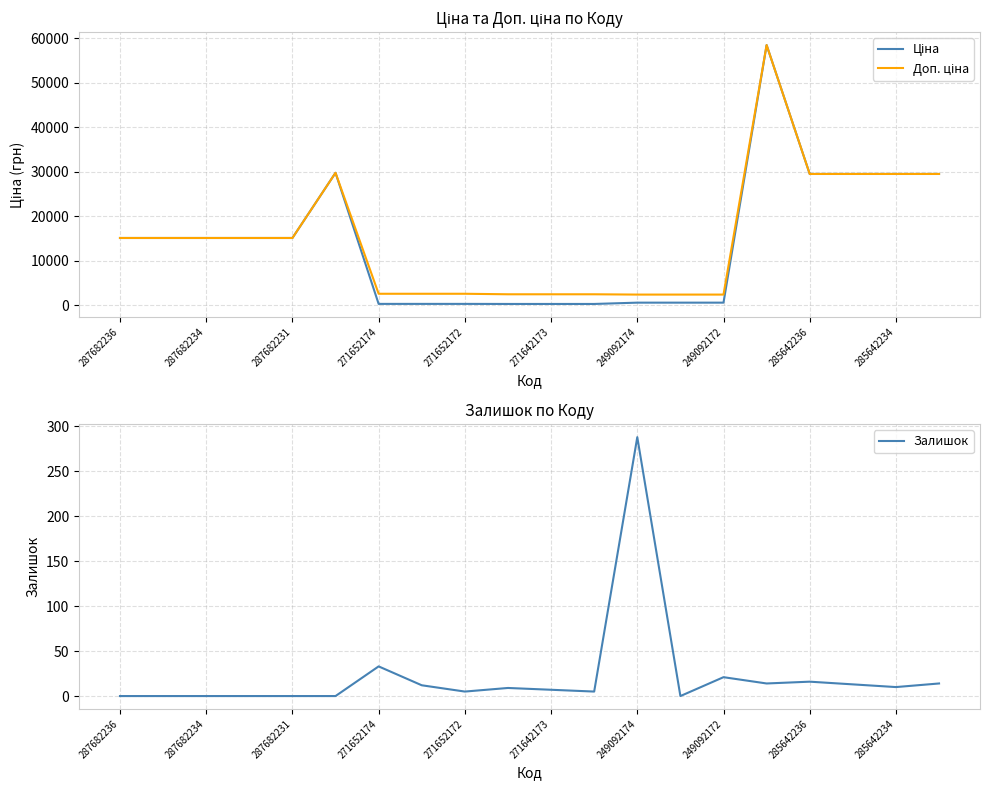

The value of Залишок at 249092174 is 445. True or false?

False